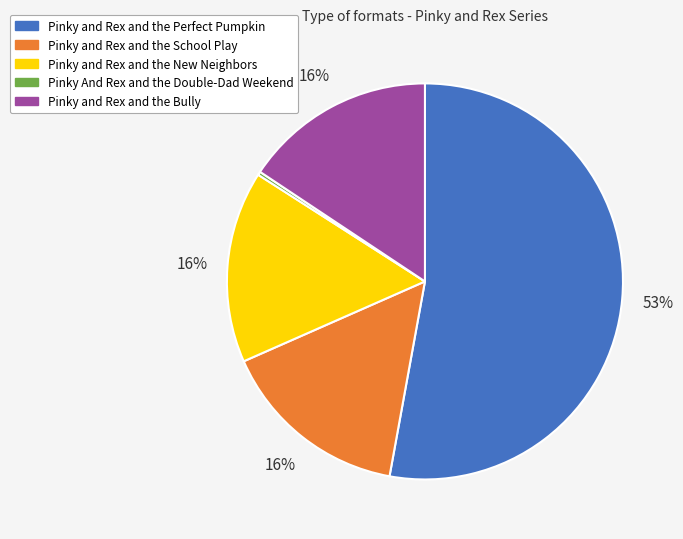

Which category accounts for the majority?

Pinky and Rex and the Perfect Pumpkin